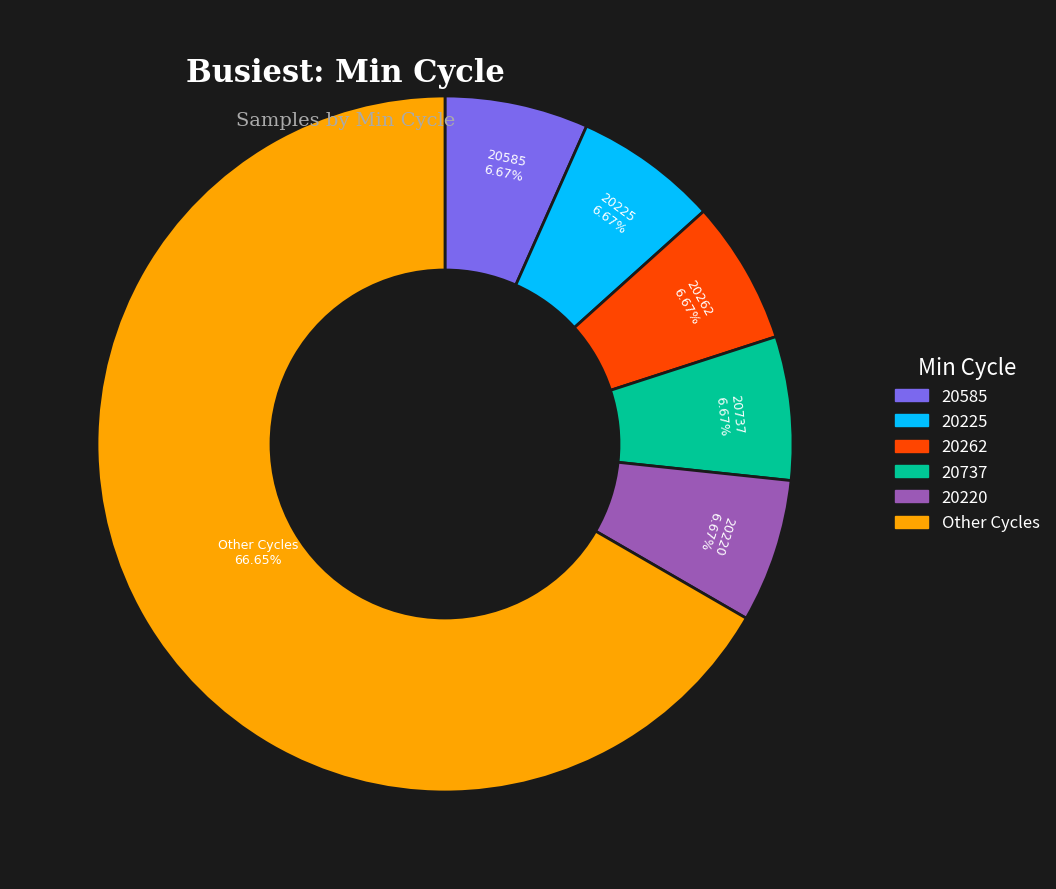

Is there a majority slice in this chart?

Yes